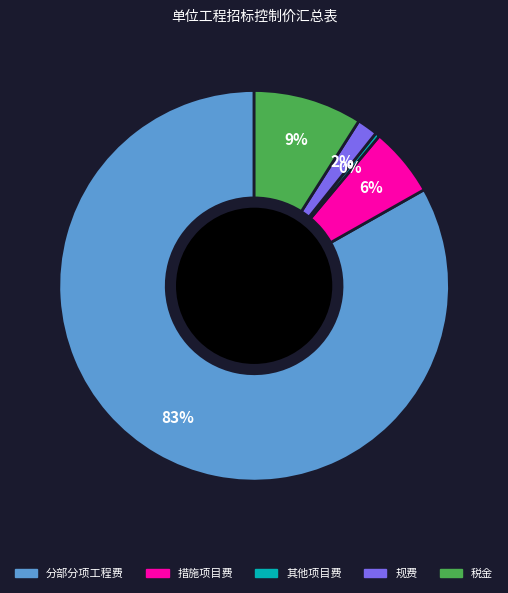

Is 措施项目费 the majority of the pie?

No